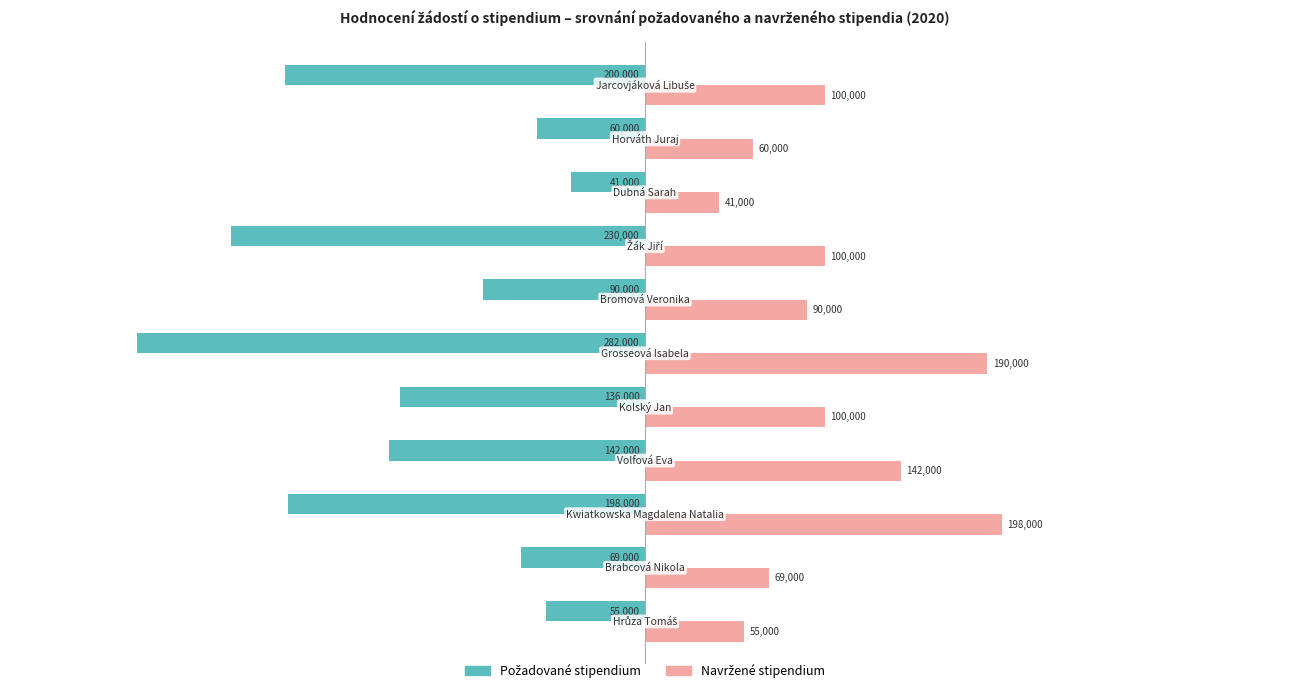

What is the minimum value shown in the chart?

-282000